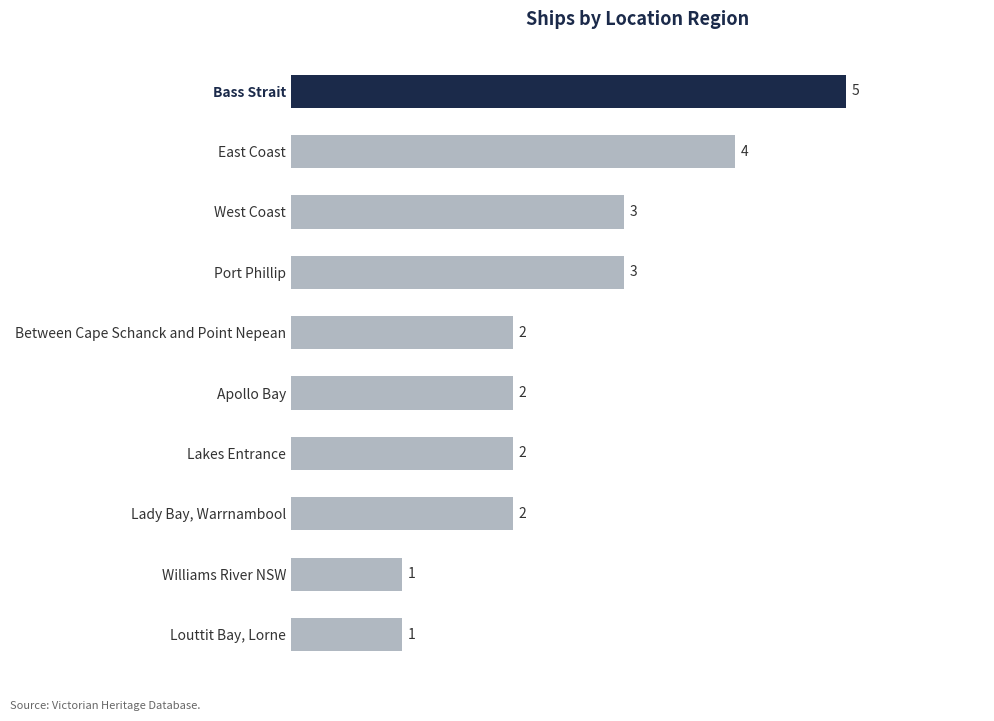

Count the values in the range 2 to 3.

6